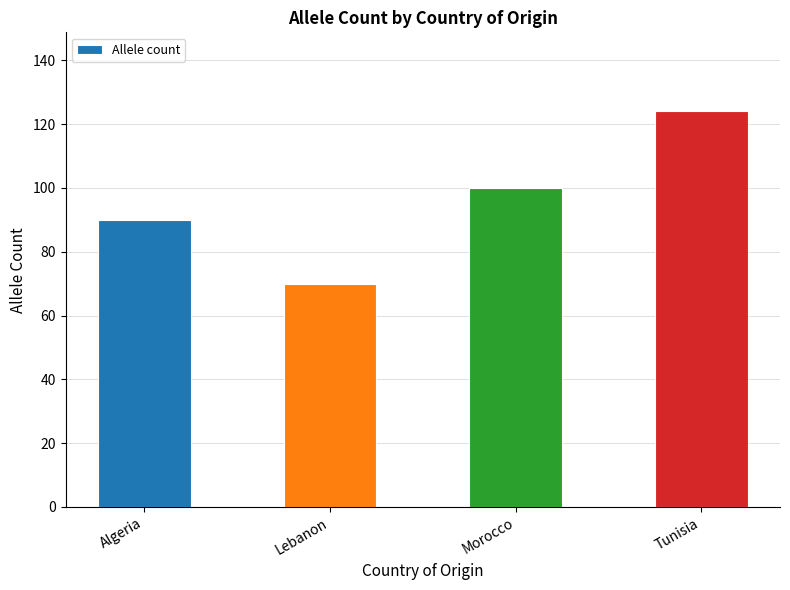

At which label is the value closest to 97?

Morocco